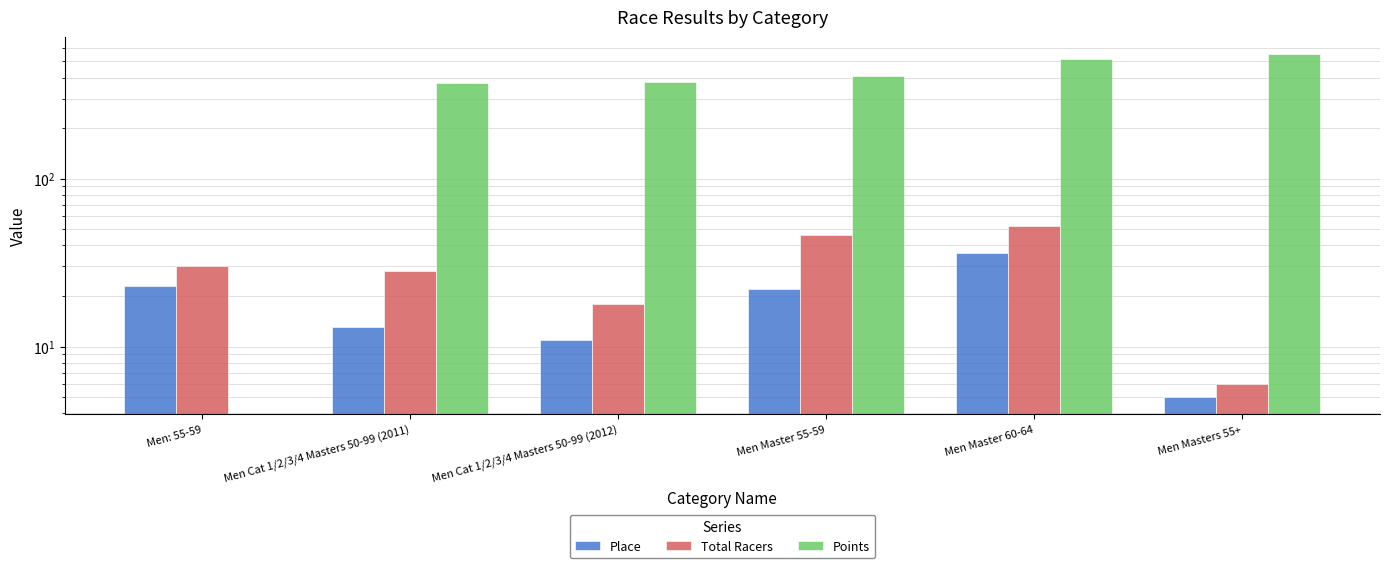

Reading left to right, extract all data points from this chart.

Place: 23.0	13.0	11.0	22.0	36.0	5.0
Total Racers: 30.0	28.0	18.0	46.0	52.0	6.0
Points: 0.0	372.5	379.2	411.1	515.5	551.2